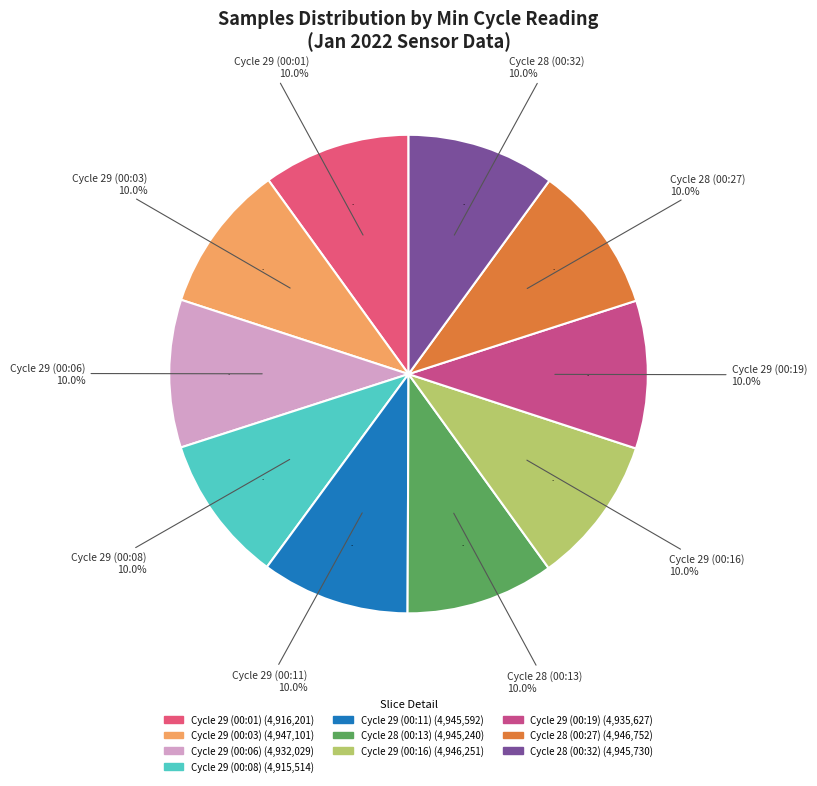

Does any single category account for the majority?

No